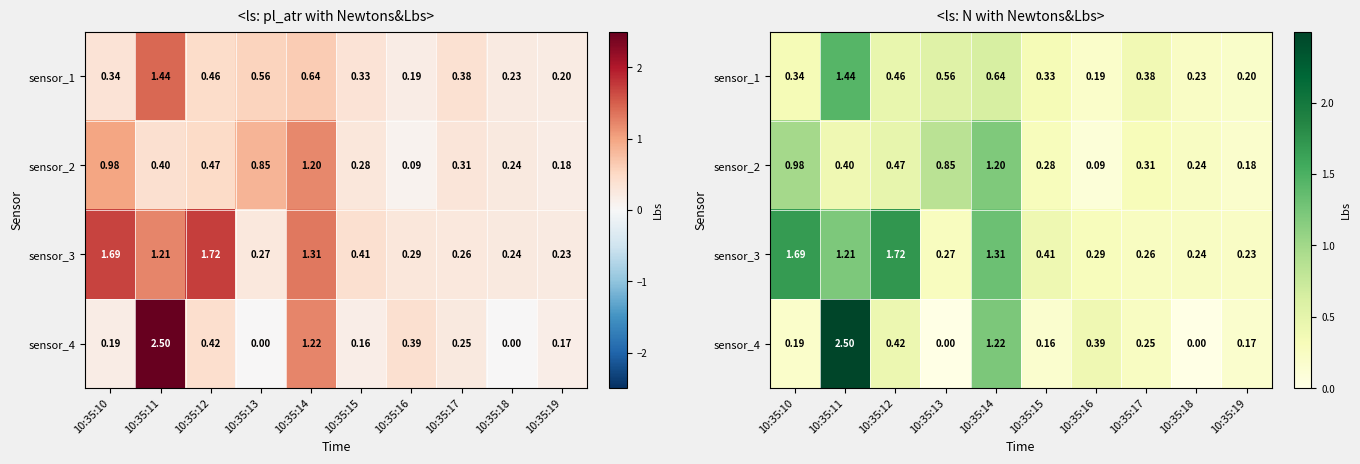

What is the highest value of the sensor_2 series?

1.2